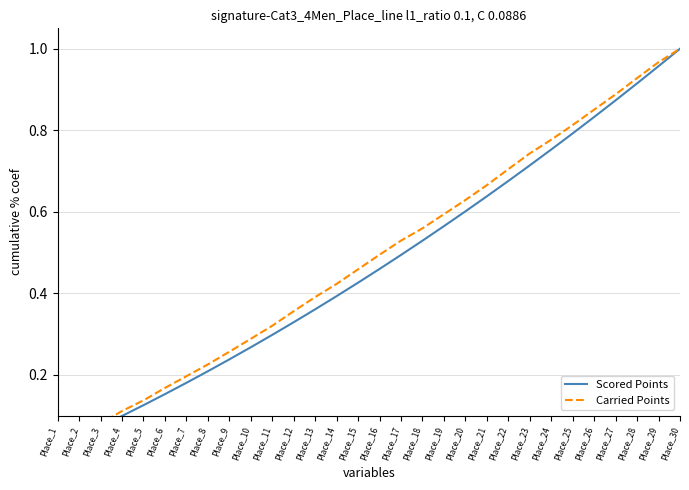

What is the difference between the Carried Points values at Place_27 and Place_11?

0.6